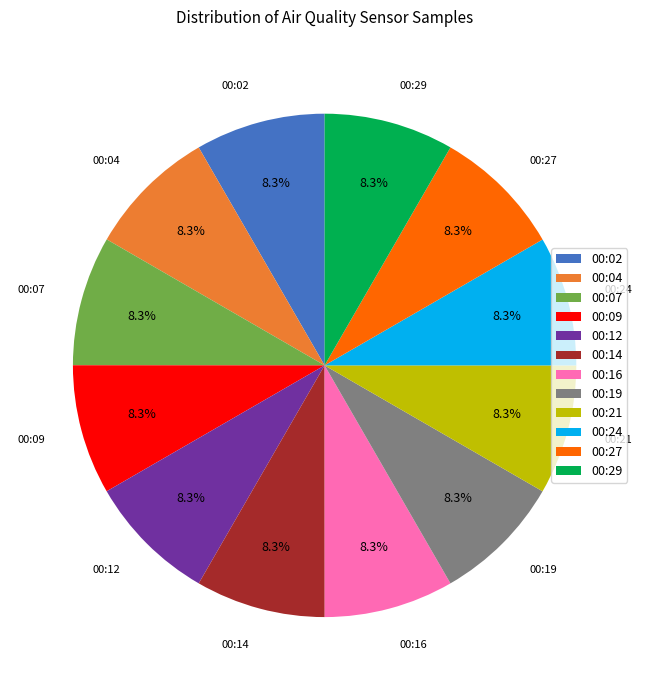

What percentage is the 00:02 slice, to the nearest percent?

8%